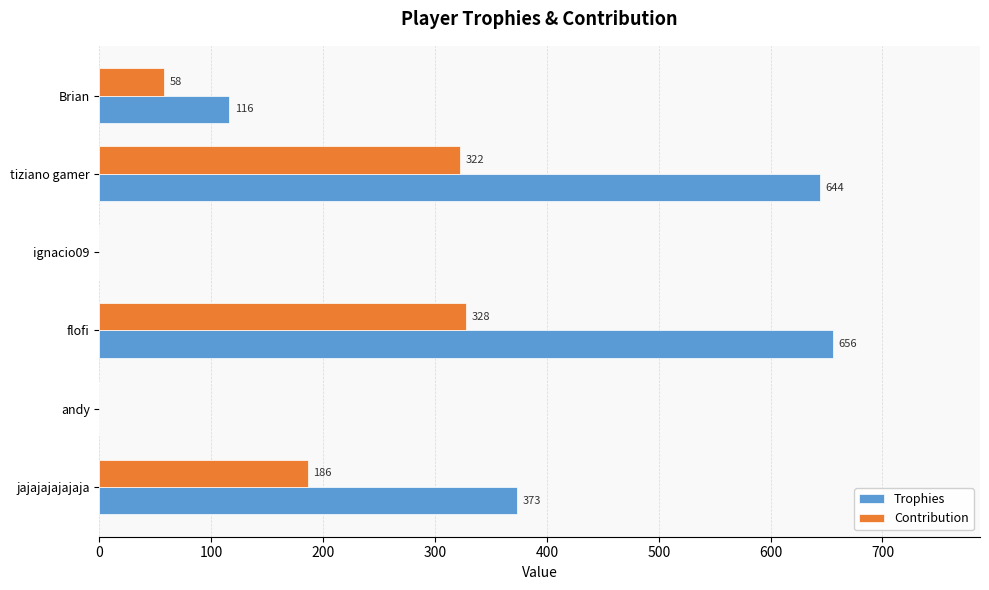

At which category is the sum across all series the highest?

flofi